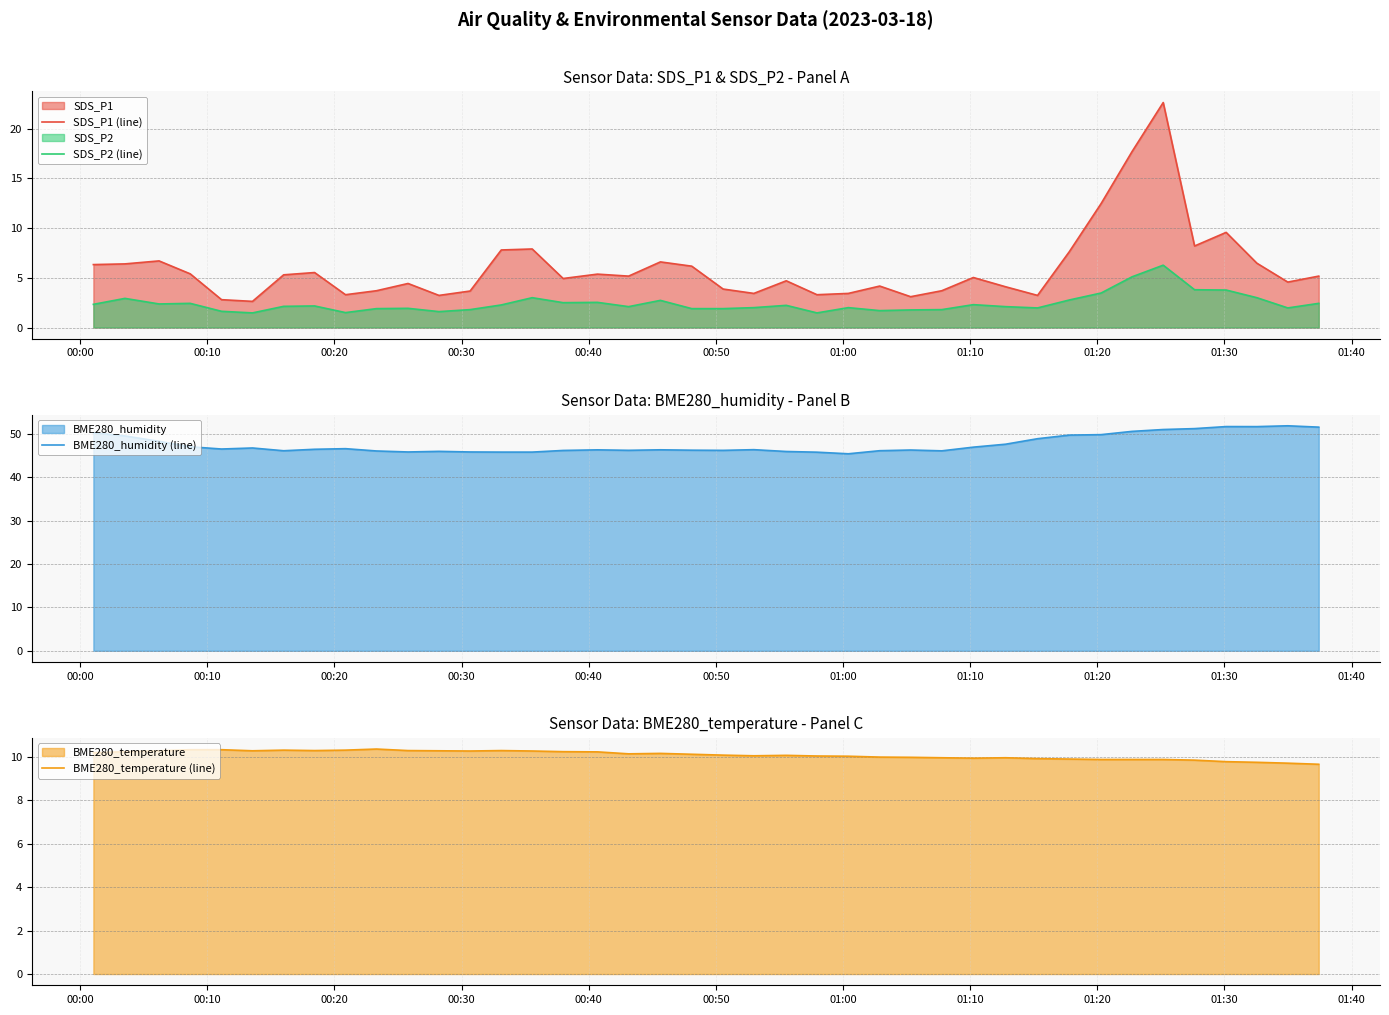

What are all the series names shown in the legend?

SDS_P1 (line), SDS_P2 (line), BME280_humidity (line), BME280_temperature (line)